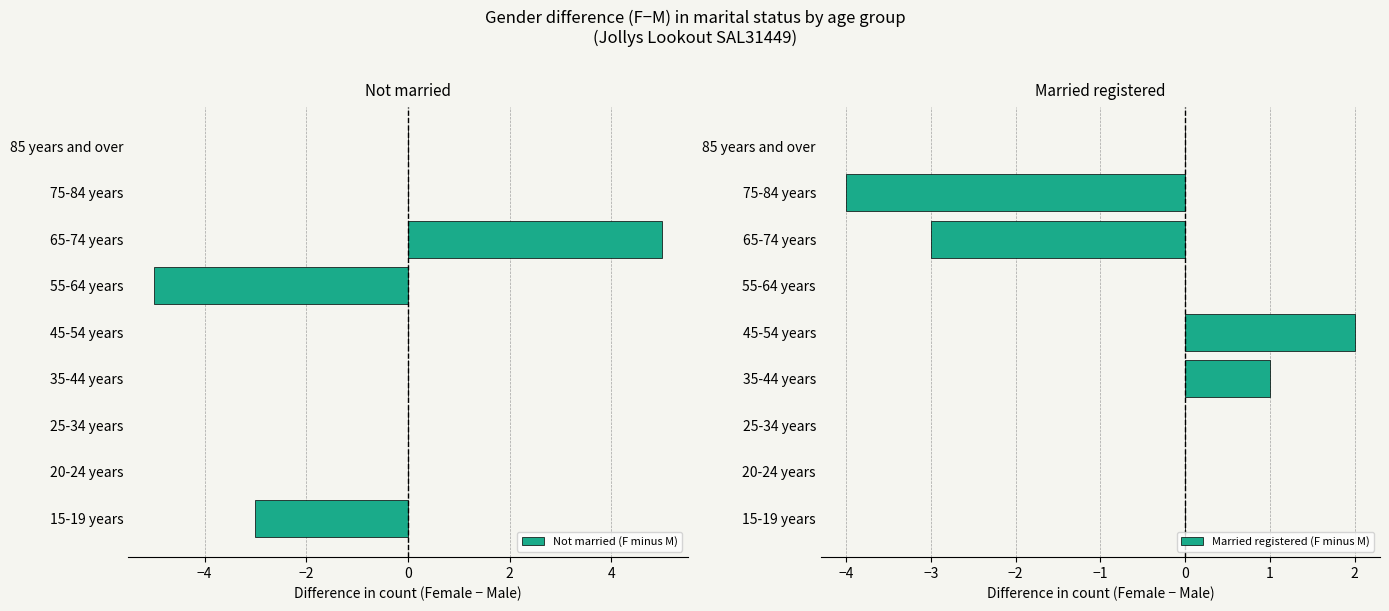

Which series has the widest spread of values?

Not married (F minus M)